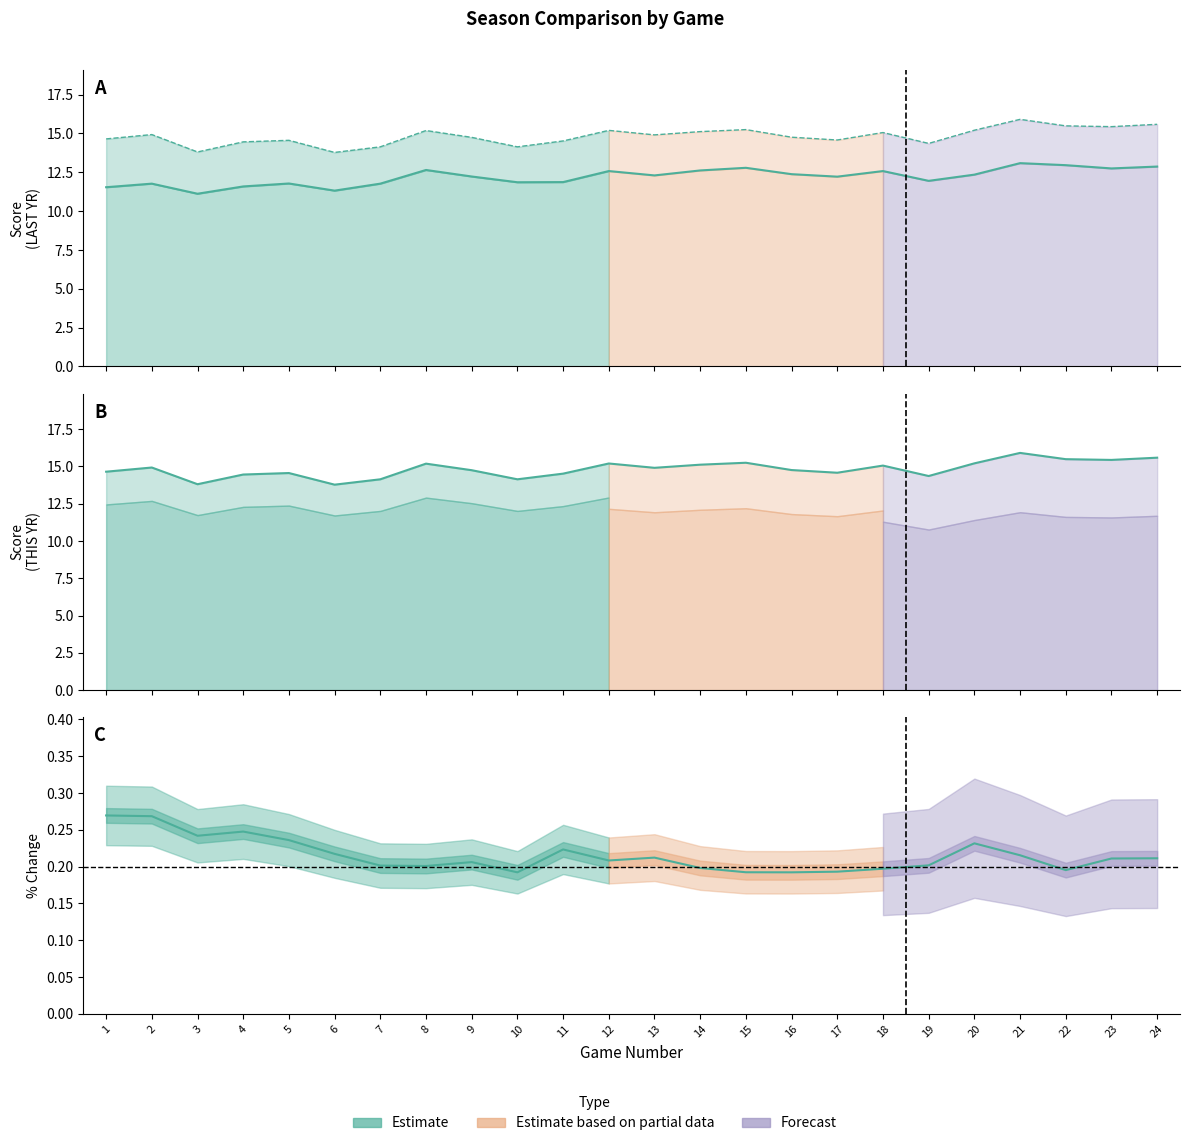

What is the maximum value shown in the chart?

15.9